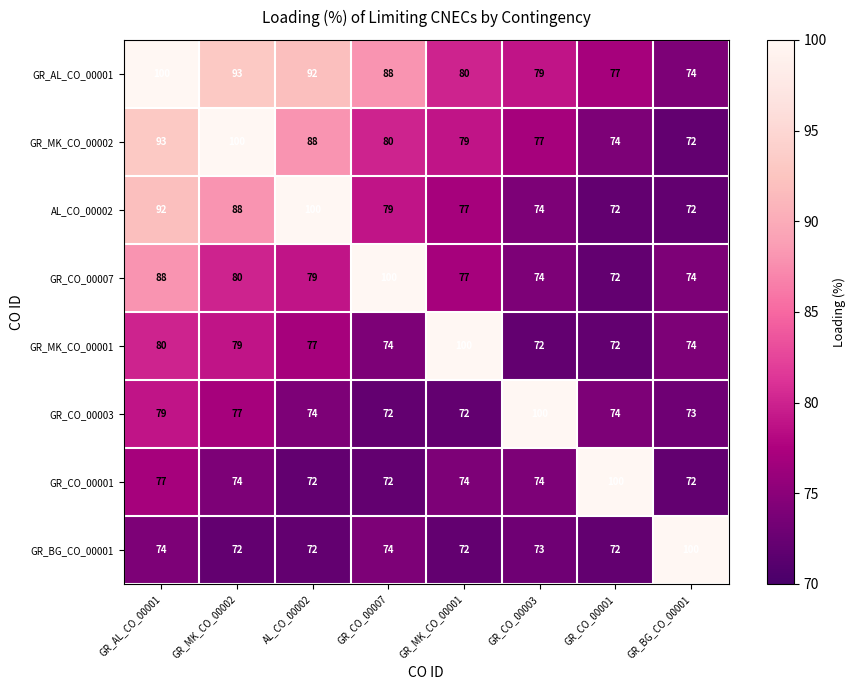

At which category is the sum across all series the highest?

GR_AL_CO_00001